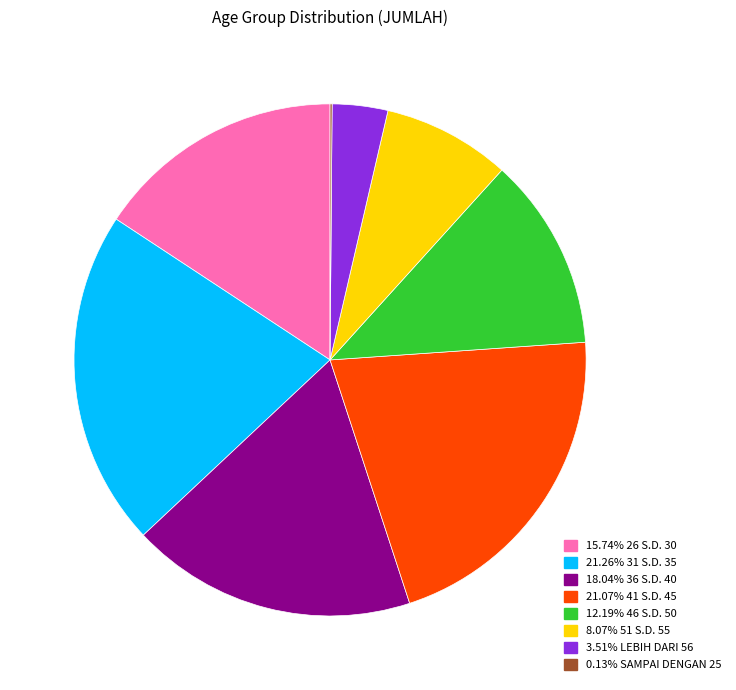

Is there a majority slice in this chart?

No